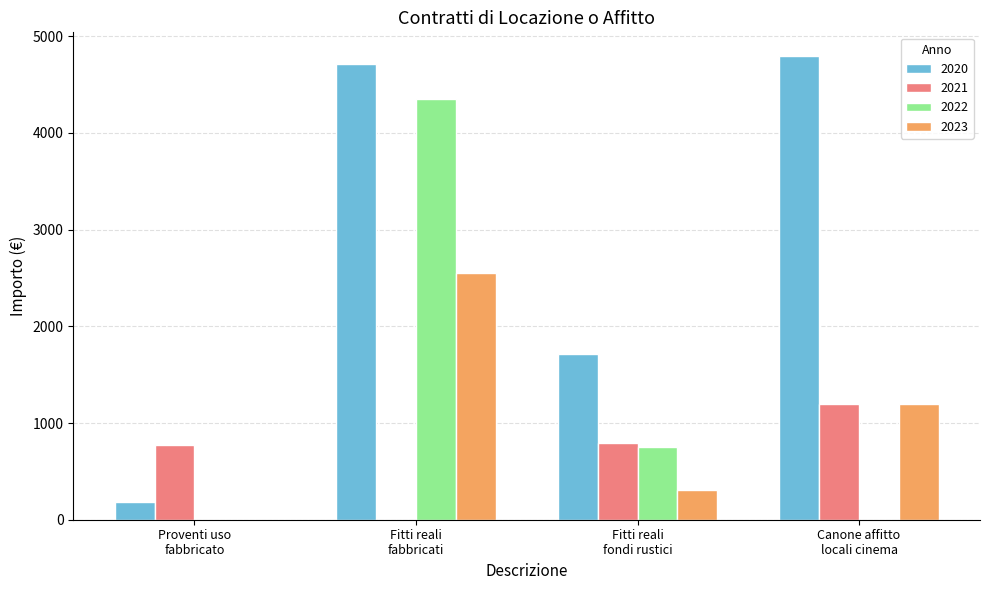

Is the value of 2023 at Fitti reali
fabbricati greater than the value of 2020 at Fitti reali
fabbricati?

No